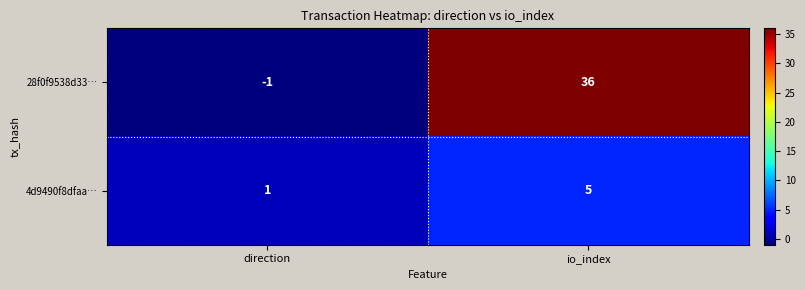

At how many categories does at least one series exceed 29?

1